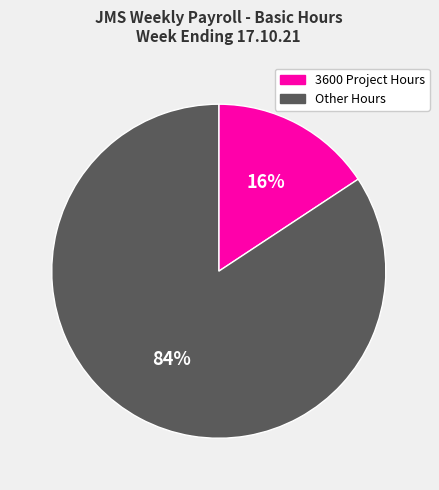

To the nearest percent, what is the average slice percentage?

50%